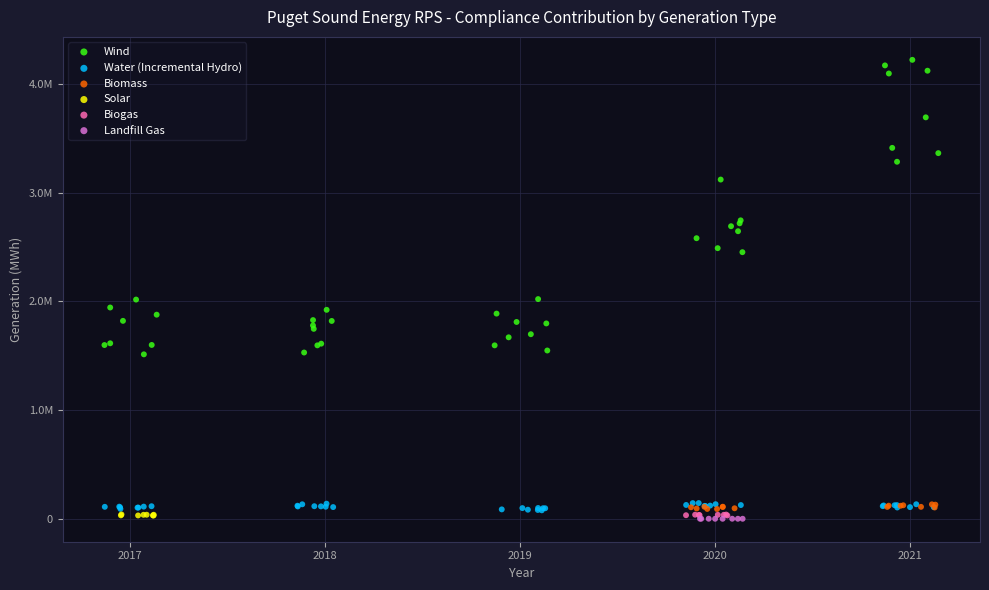

What are all the series names shown in the legend?

Wind, Water (Incremental Hydro), Biomass, Solar, Biogas, Landfill Gas